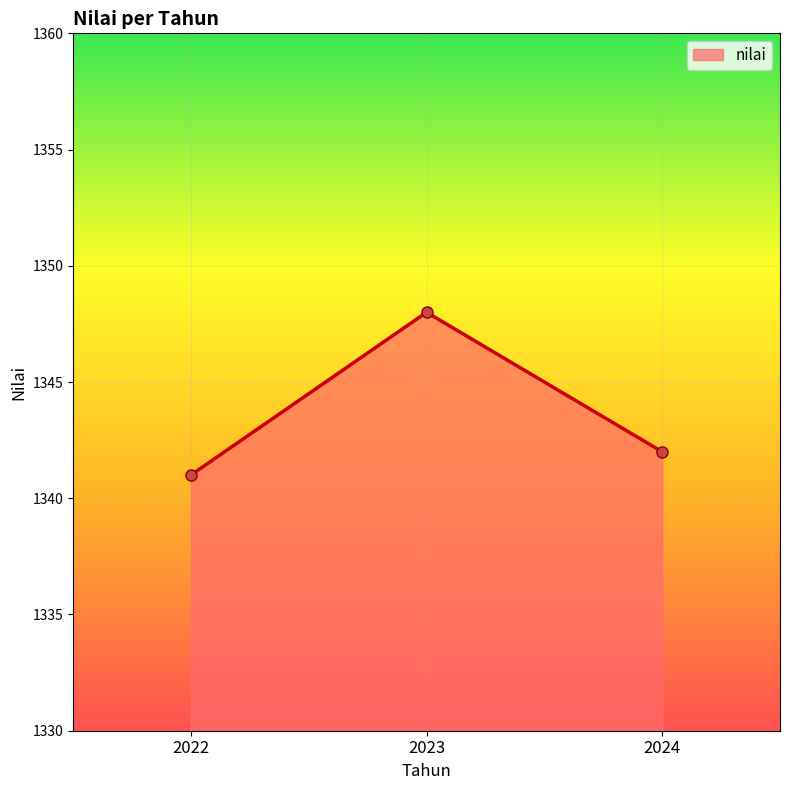

Reading right to left, list all the values displayed in this chart.

1342	1348	1341